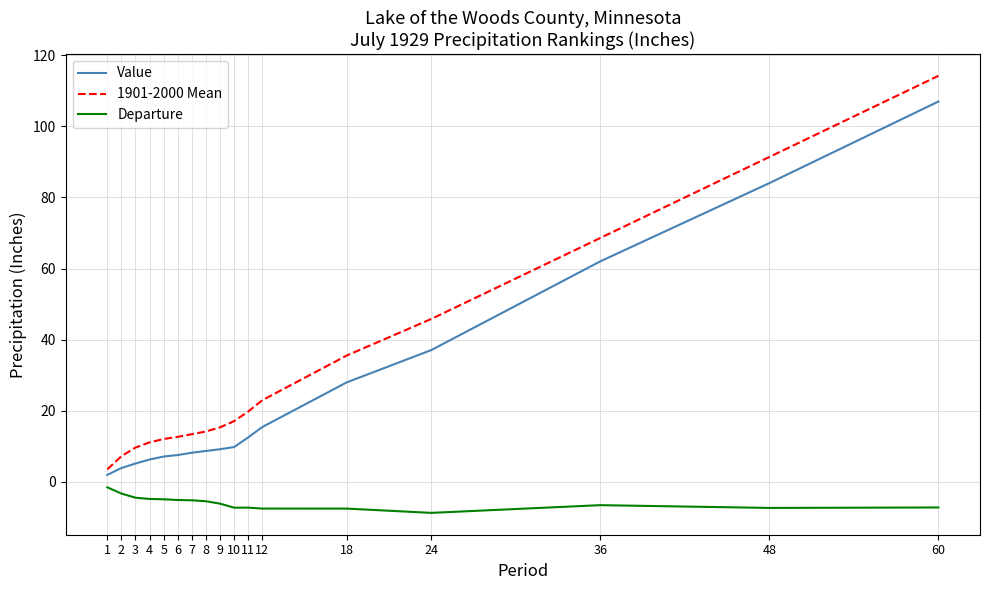

What is the difference between the highest and lowest values at 24?

54.6